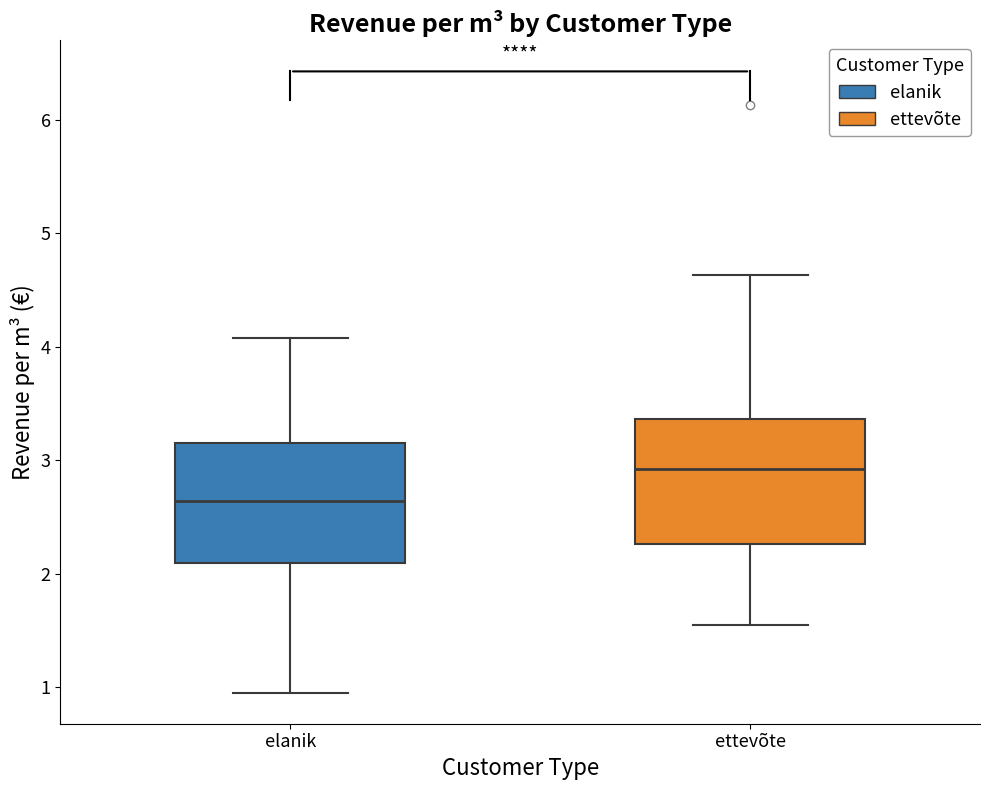

Which box's median line is the lowest?

elanik